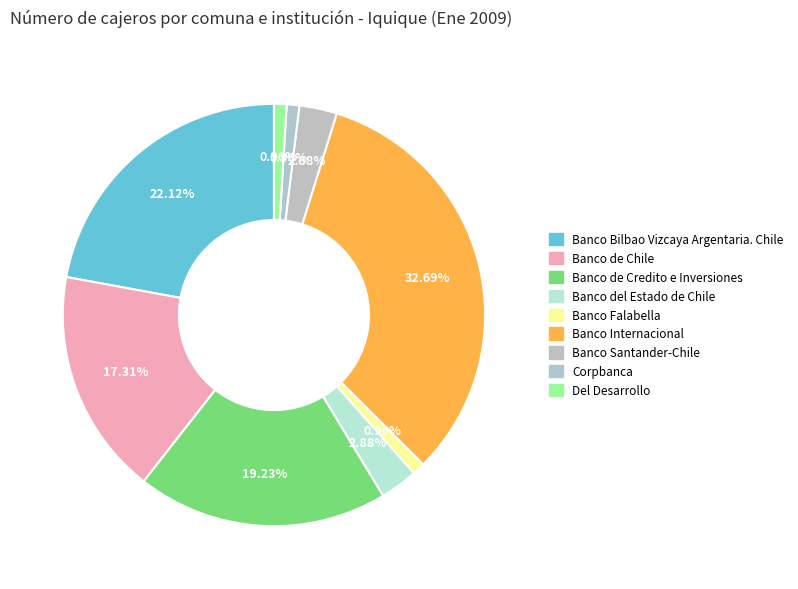

Which category has the smallest portion of the pie?

Banco Falabella